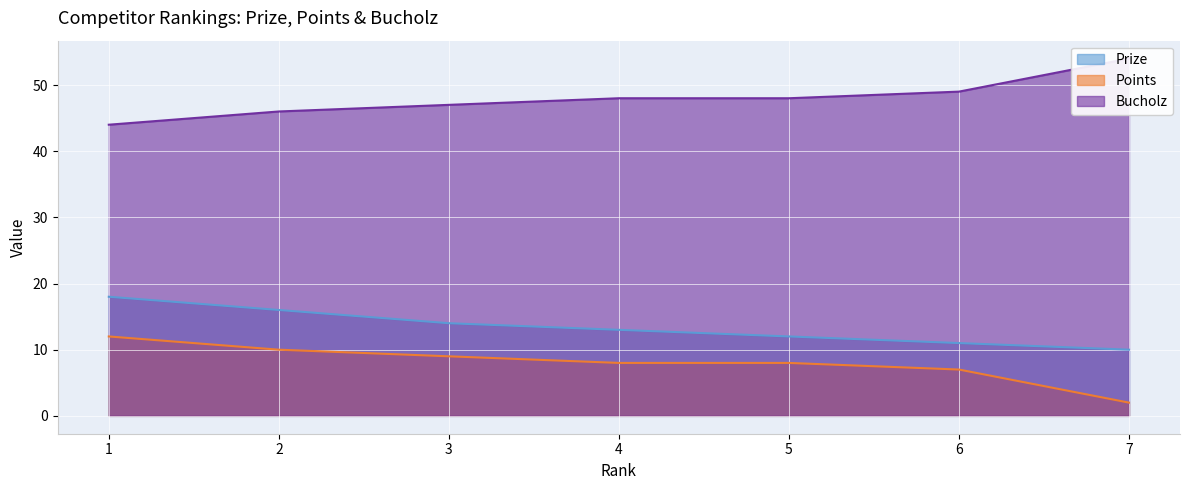

Reading left to right, transcribe all the data shown in this chart.

Prize: 18	16	14	13	12	11	10
Points: 12	10	9	8	8	7	2
Bucholz: 44	46	47	48	48	49	54